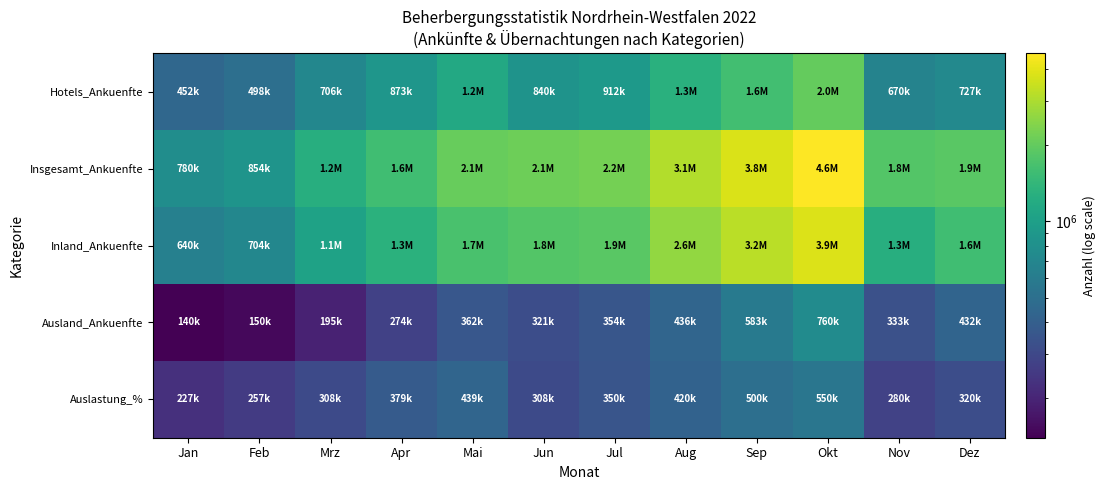

Reading right to left, what are all the values shown in this chart?

Hotels_Ankuenfte: Dez=727221	Nov=669877	Okt=2010798	Sep=1591748	Aug=1282990	Jul=911694	Jun=839873	Mai=1154819	Apr=873132	Mrz=706297	Feb=498357	Jan=452018
Insgesamt_Ankuenfte: Dez=1874386	Nov=1806040	Okt=4610831	Sep=3783363	Aug=3064164	Jul=2228265	Jun=2126893	Mai=2054098	Apr=1574966	Mrz=1244883	Feb=853768	Jan=780112
Inland_Ankuenfte: Dez=1578817	Nov=1258671	Okt=3851152	Sep=3199943	Aug=2628234	Jul=1874386	Jun=1806040	Mai=1692233	Apr=1300977	Mrz=1050368	Feb=703822	Jan=640429
Ausland_Ankuenfte: Dez=431981	Nov=333077	Okt=759679	Sep=583420	Aug=435930	Jul=353879	Jun=320853	Mai=361865	Apr=273989	Mrz=194515	Feb=149946	Jan=139683
Auslastung_%: Dez=320000	Nov=280000	Okt=550000	Sep=500000	Aug=420000	Jul=350000	Jun=308000	Mai=439000	Apr=379000	Mrz=308000	Feb=257000	Jan=227000